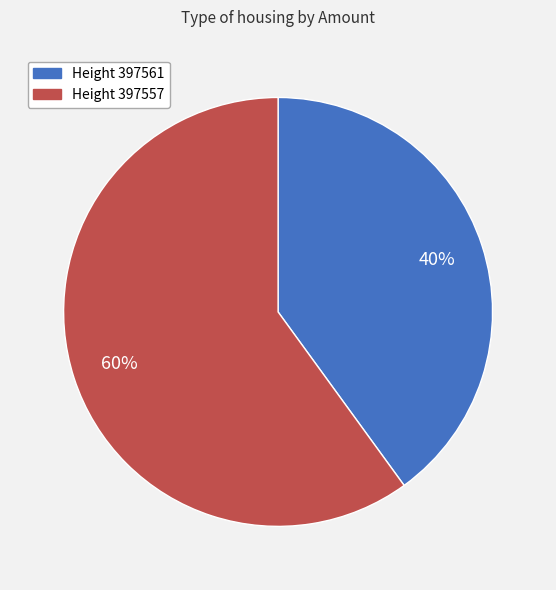

Count the number of slices in the pie.

2